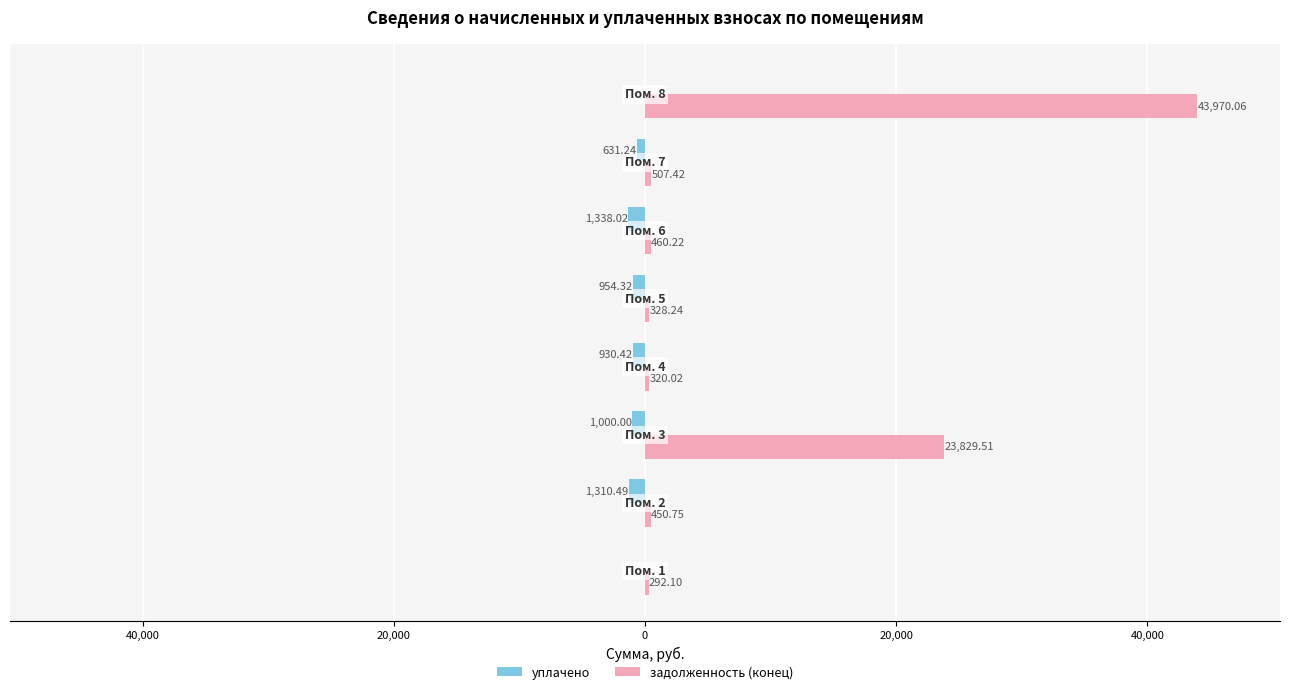

What are all the series names shown in the legend?

уплачено, задолженность (конец)